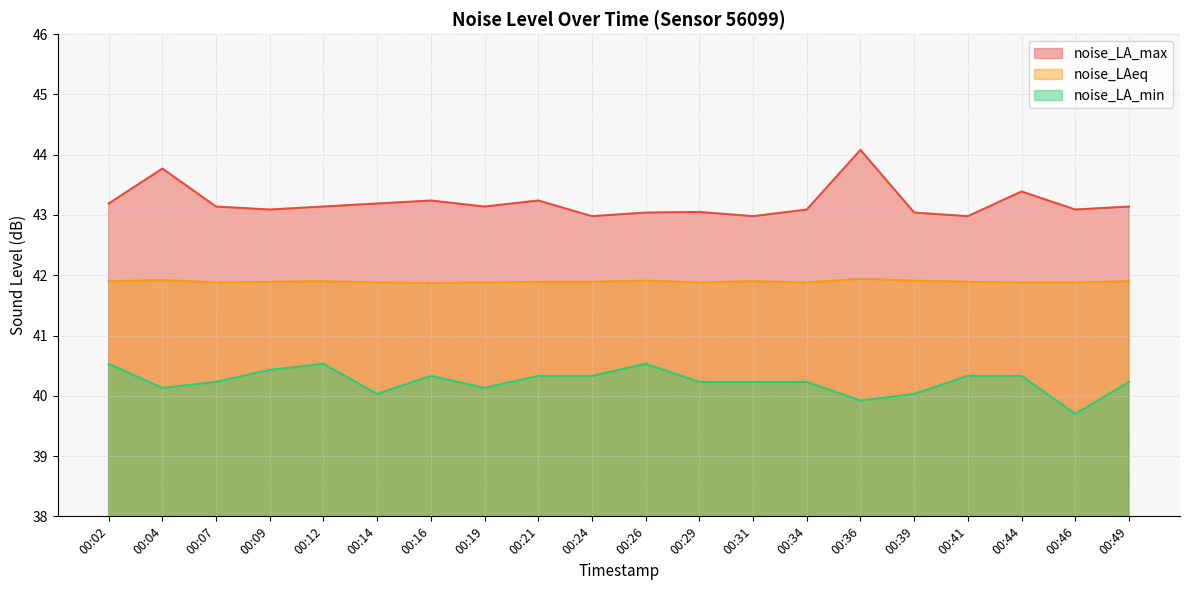

Does the chart display data point markers on the line(s)?

No